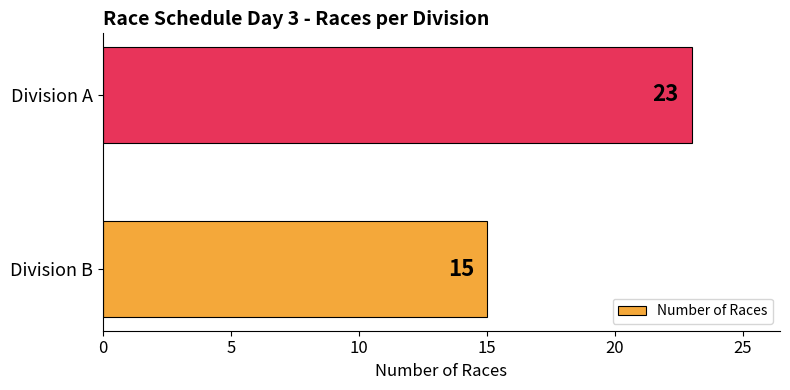

What is the minimum value shown in the chart?

15